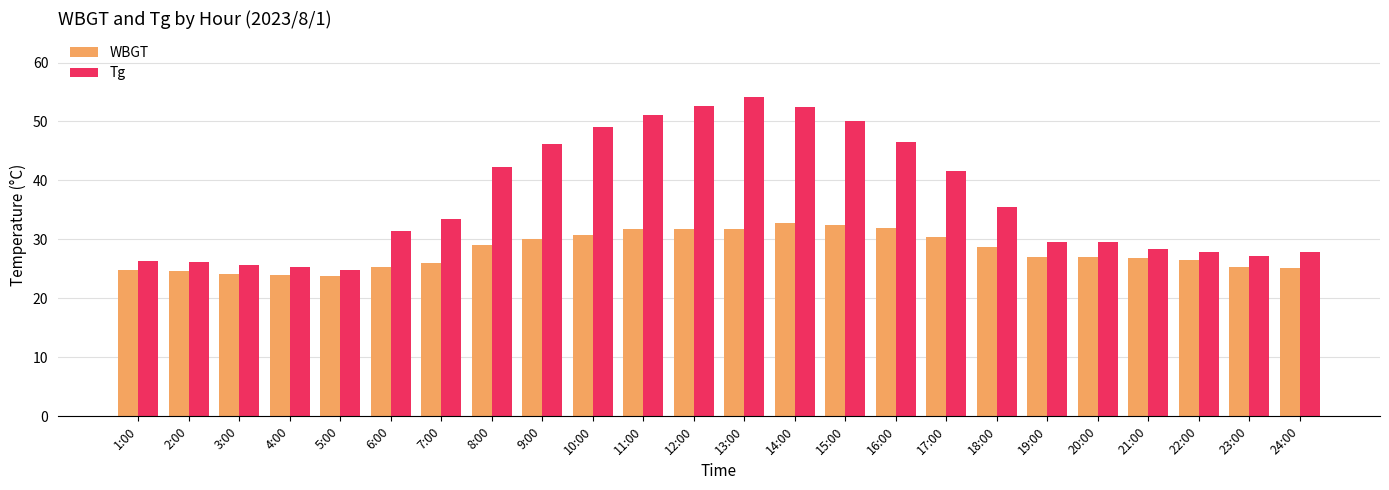

Which series has the largest range (max minus min)?

Tg